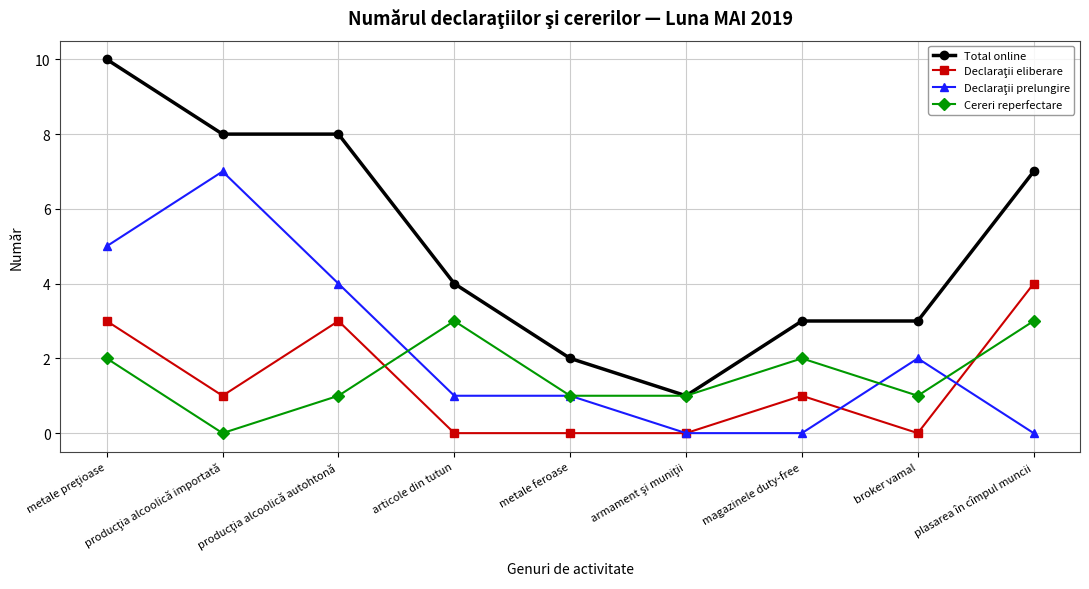

What is the label of the 9th point from the left?

plasarea în cîmpul muncii